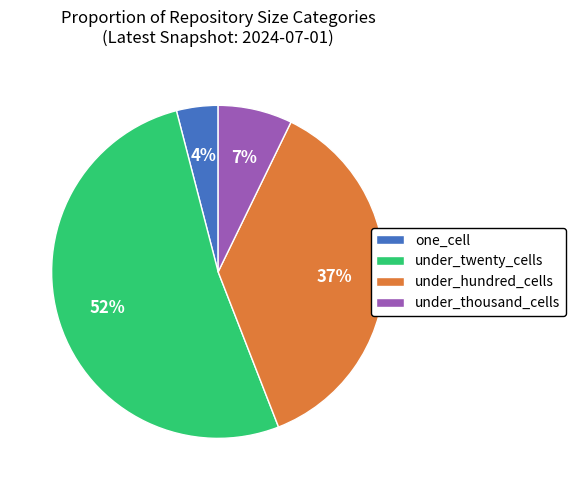

Between one_cell and under_thousand_cells, which is larger?

under_thousand_cells